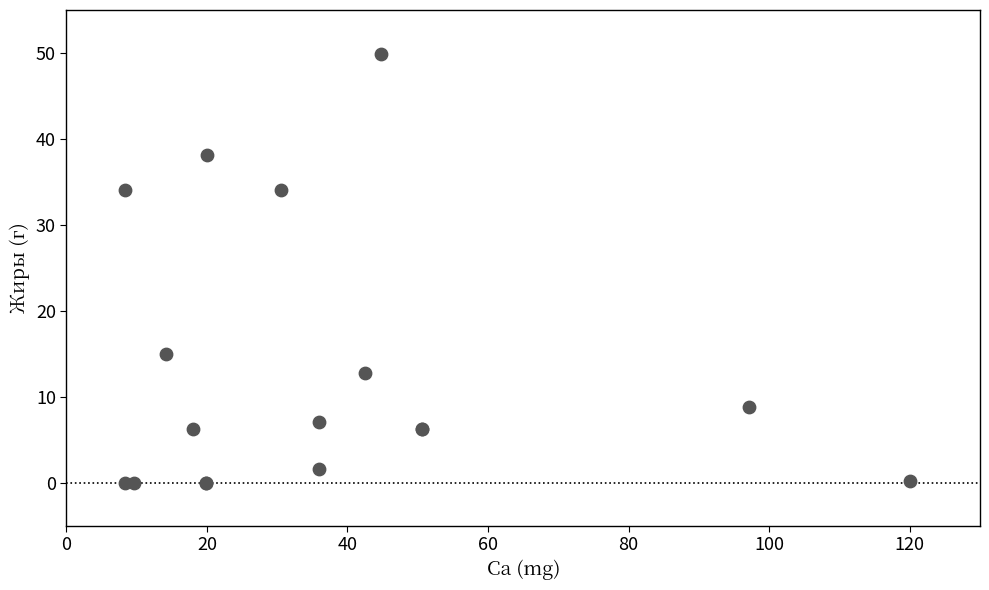

What Y value in the scatter plot is closest to 24?

15.0